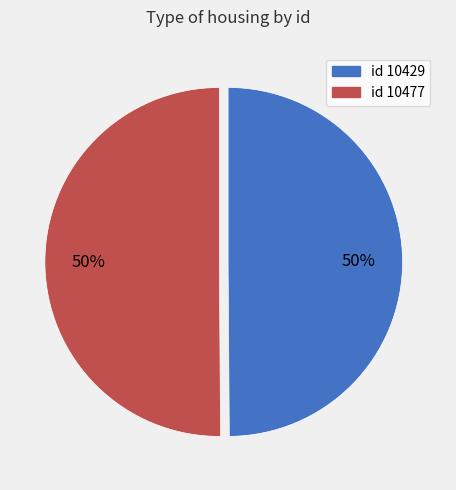

True or false: id 10429 accounts for 50% of the total.

True